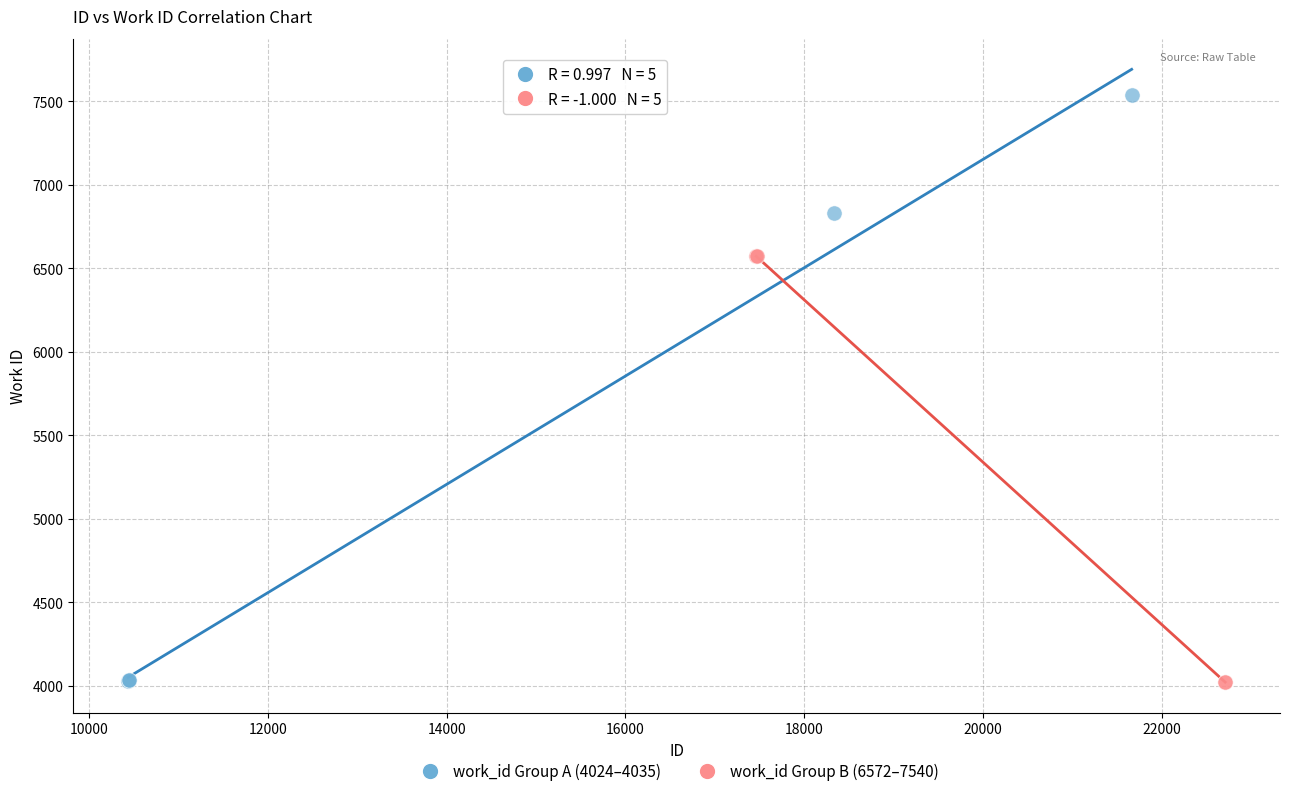

Which series has the widest spread of Y values?

work_id Group A (4024–4035)